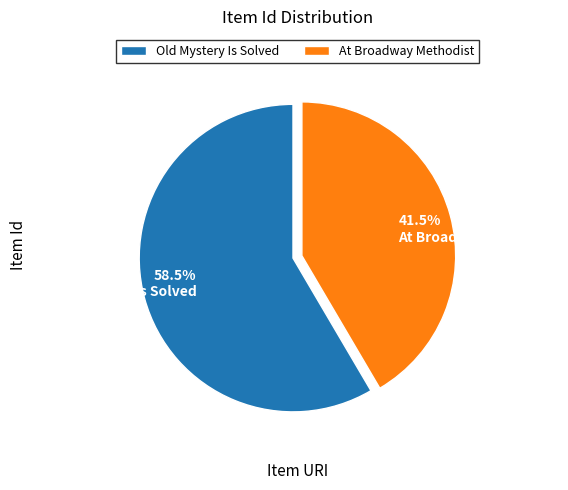

Approximately how many times larger is the value at 58.5% Old Mystery Is Solved compared to 41.5% At Broadway Methodist?

1.4